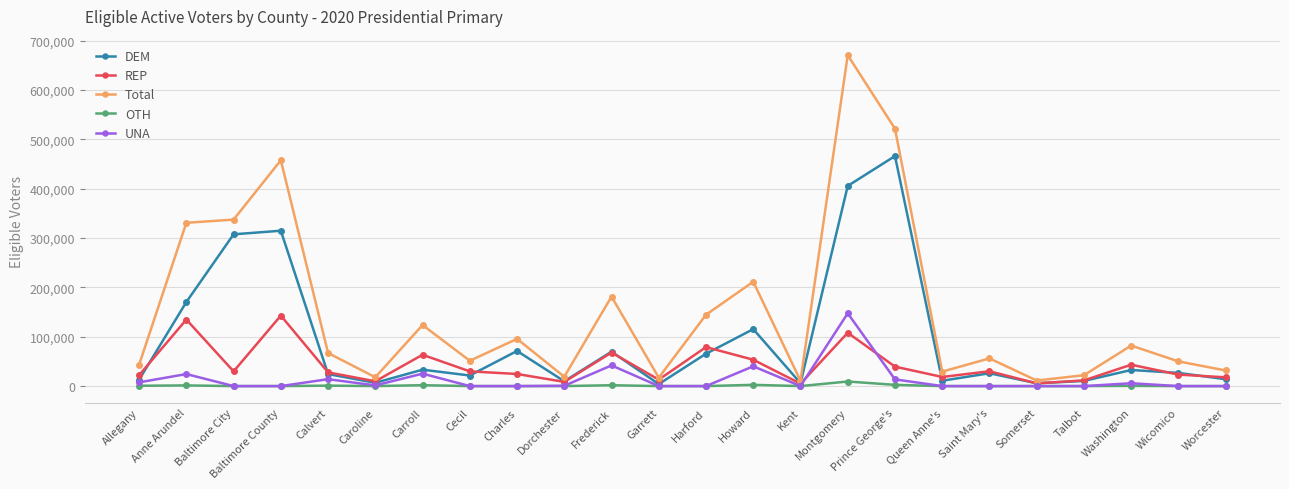

What is the maximum value for OTH?

9263